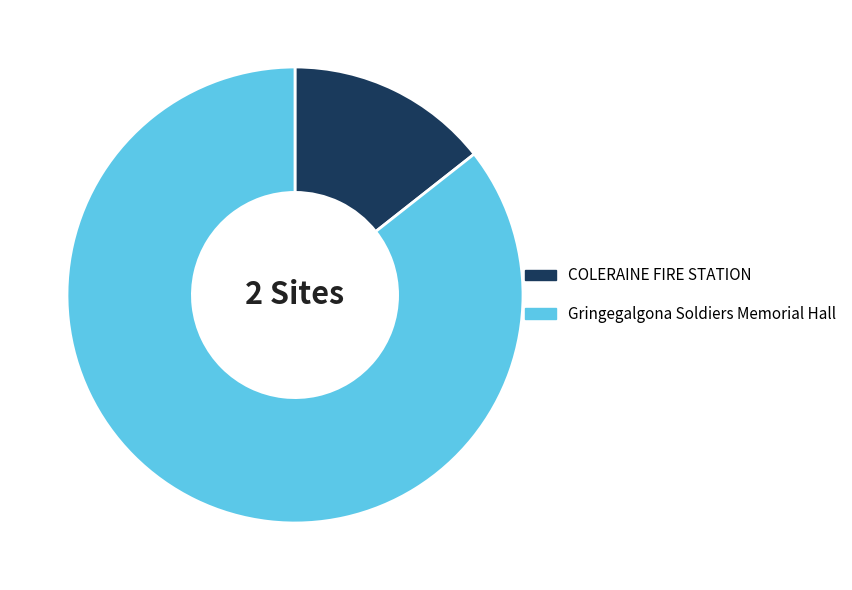

Which slice is the smallest?

COLERAINE FIRE STATION